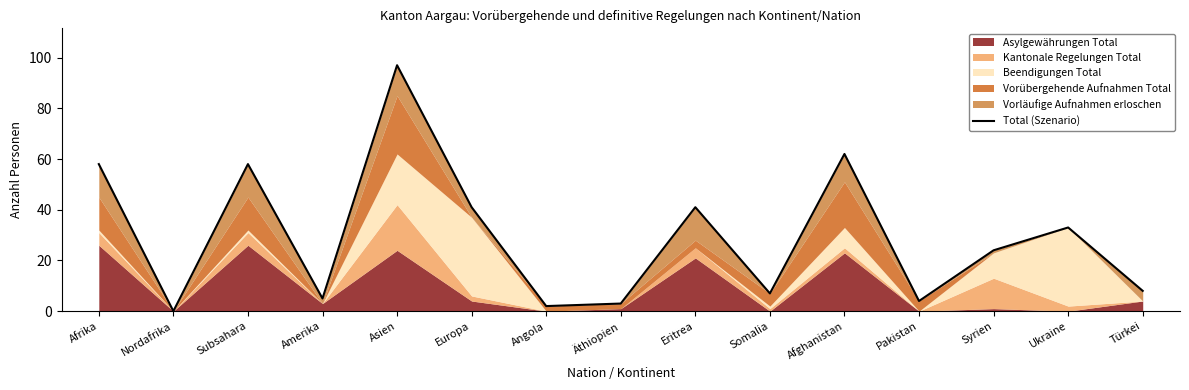

What is the change in value from Angola to Ukraine?

+31